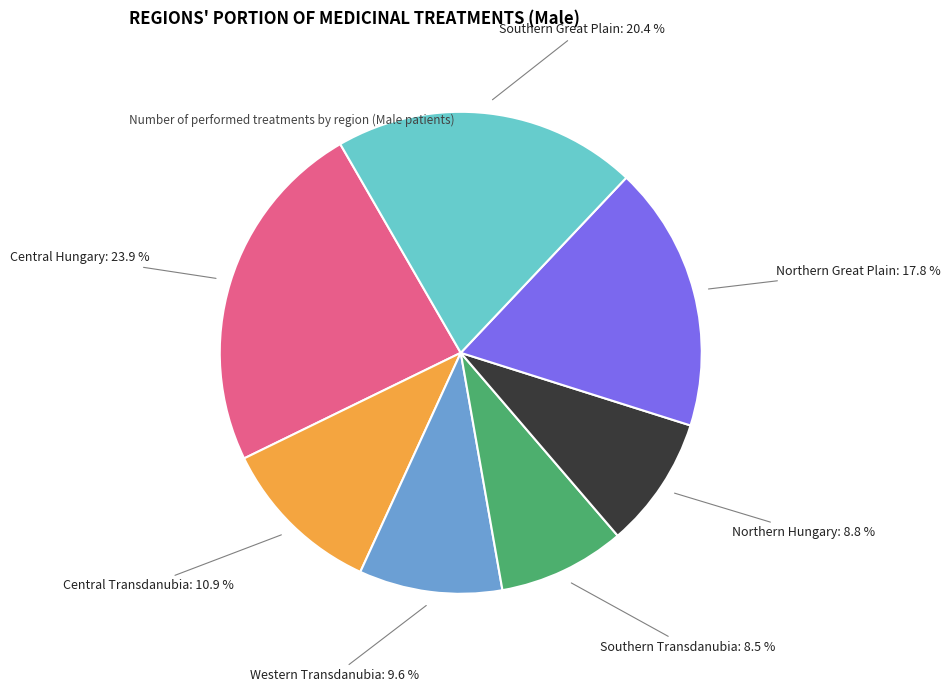

Is there a majority slice in this chart?

No